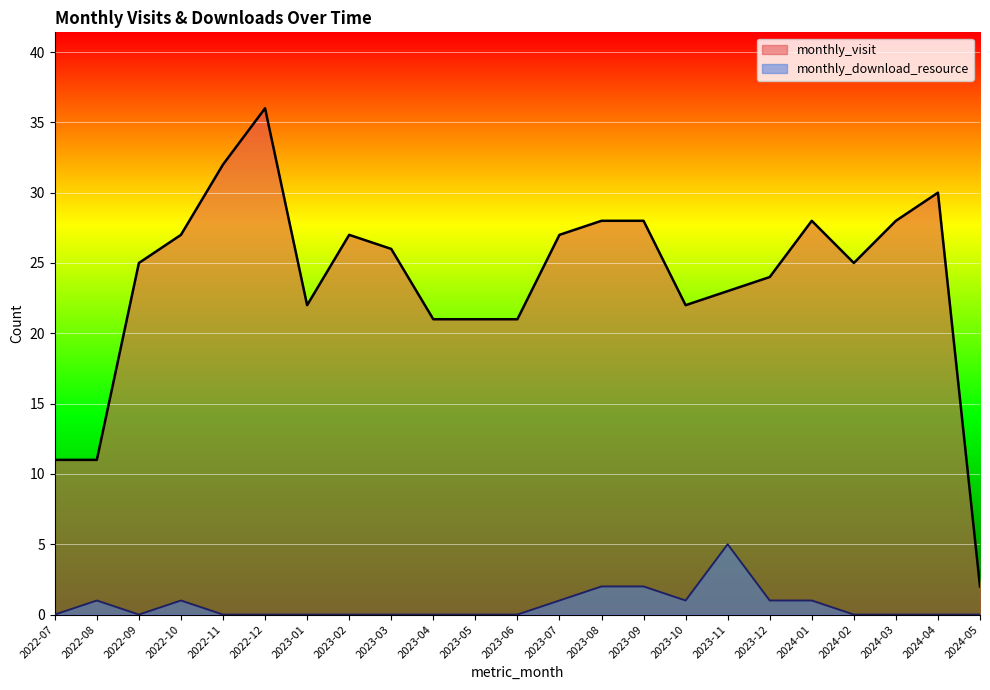

Reading left to right, transcribe all the data shown in this chart.

monthly_visit: 2022-07=11	2022-08=11	2022-09=25	2022-10=27	2022-11=32	2022-12=36	2023-01=22	2023-02=27	2023-03=26	2023-04=21	2023-05=21	2023-06=21	2023-07=27	2023-08=28	2023-09=28	2023-10=22	2023-11=23	2023-12=24	2024-01=28	2024-02=25	2024-03=28	2024-04=30	2024-05=2
monthly_download_resource: 2022-07=0	2022-08=1	2022-09=0	2022-10=1	2022-11=0	2022-12=0	2023-01=0	2023-02=0	2023-03=0	2023-04=0	2023-05=0	2023-06=0	2023-07=1	2023-08=2	2023-09=2	2023-10=1	2023-11=5	2023-12=1	2024-01=1	2024-02=0	2024-03=0	2024-04=0	2024-05=0